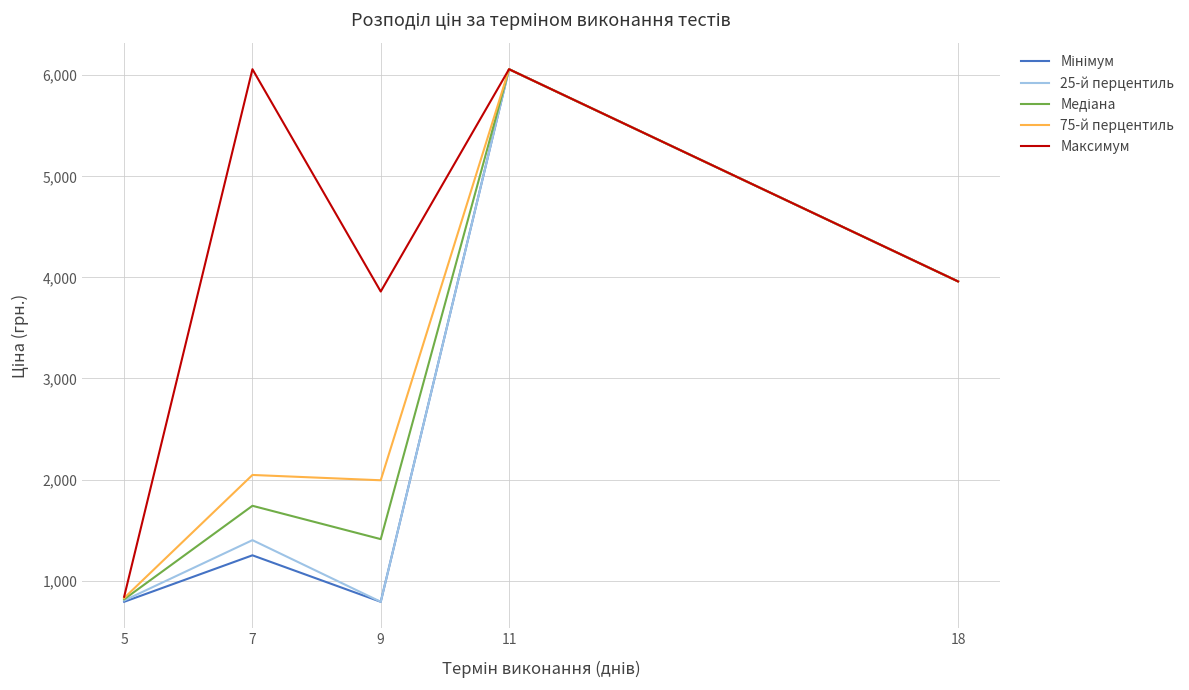

What is the lowest value of the 75-й перцентиль series?

827.5